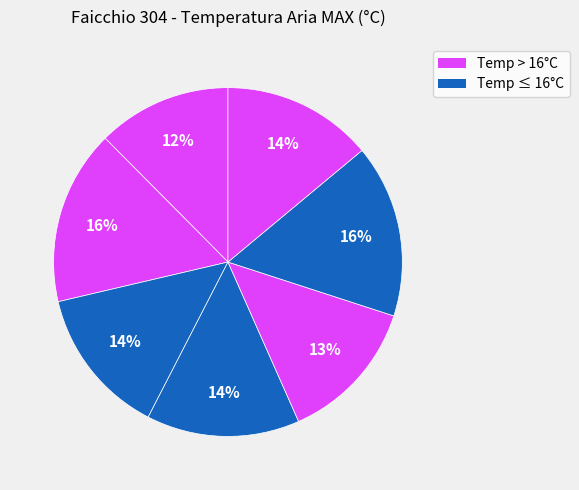

Count the number of slices in the pie.

7